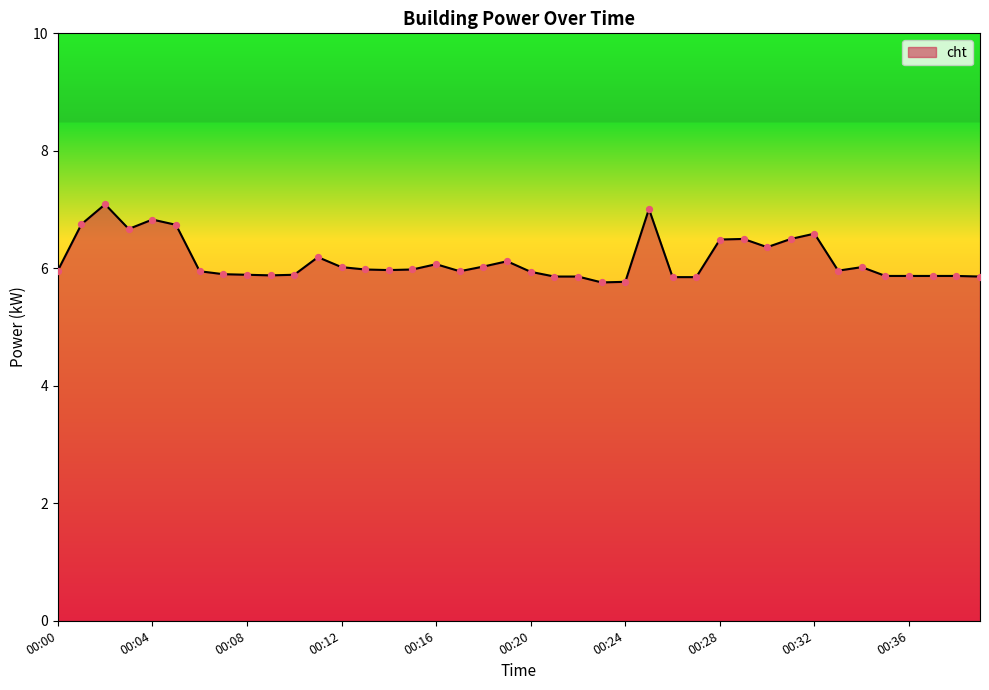

What is the difference between the maximum and minimum values?

1.3